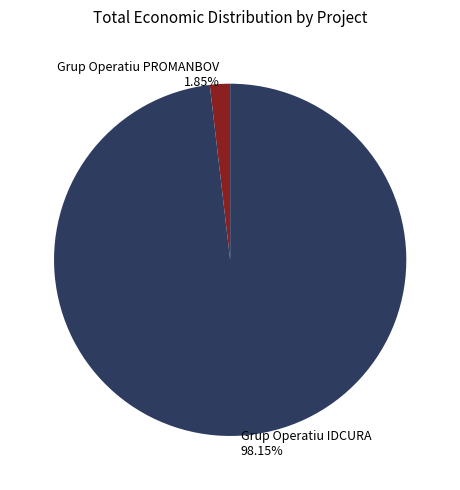

Count the number of slices in the pie.

2